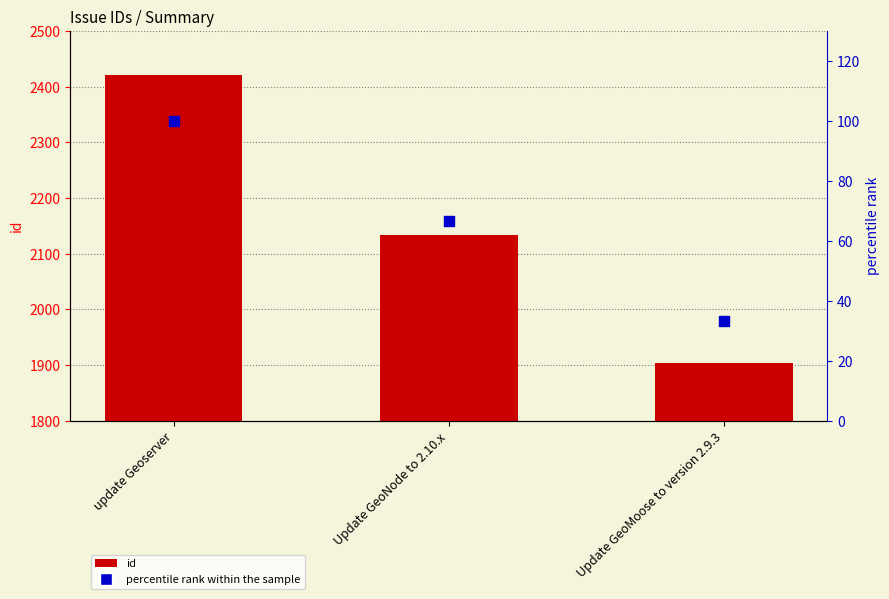

Which series has the largest Y range (max minus min)?

id